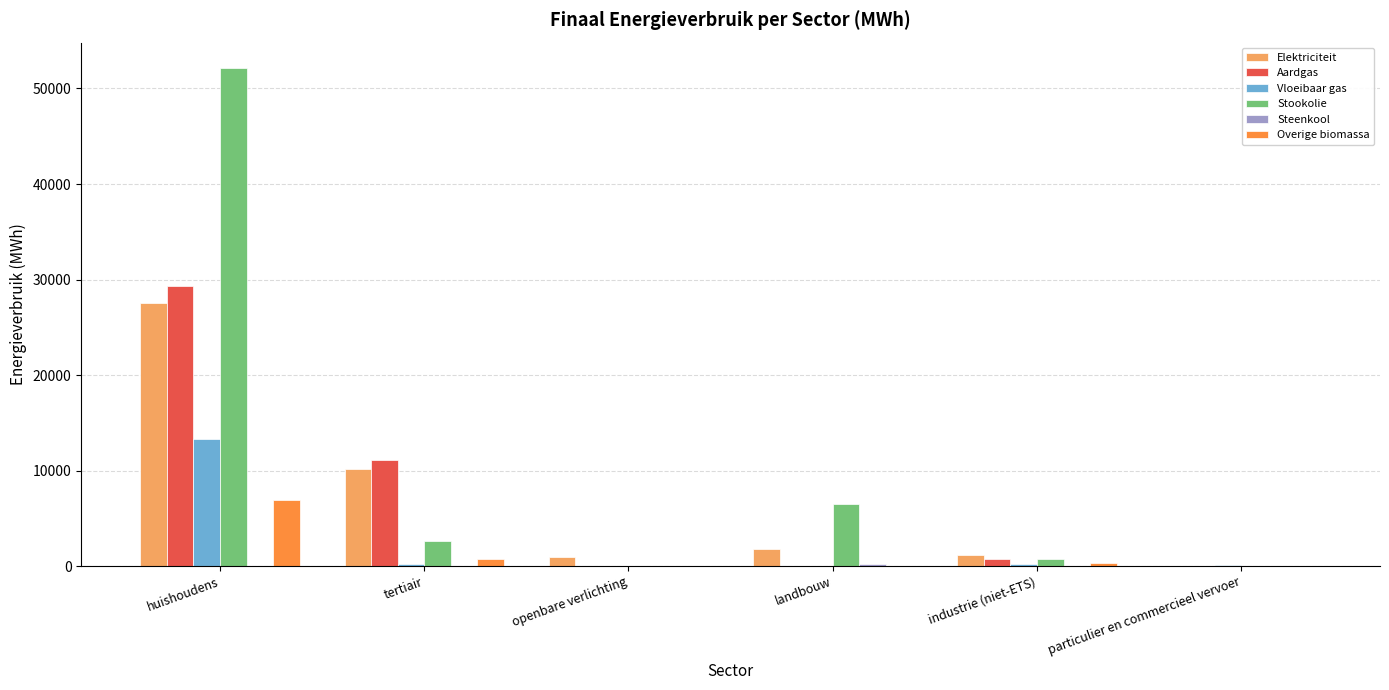

Which category has the highest value in the Overige biomassa series?

huishoudens